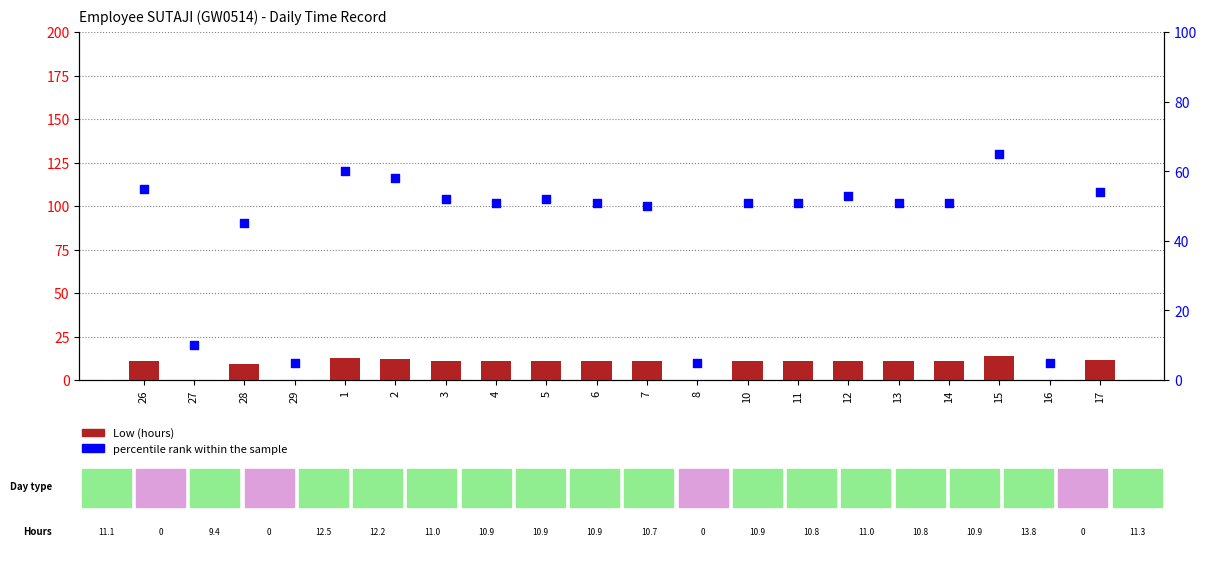

At which category is the sum across all series the highest?

15